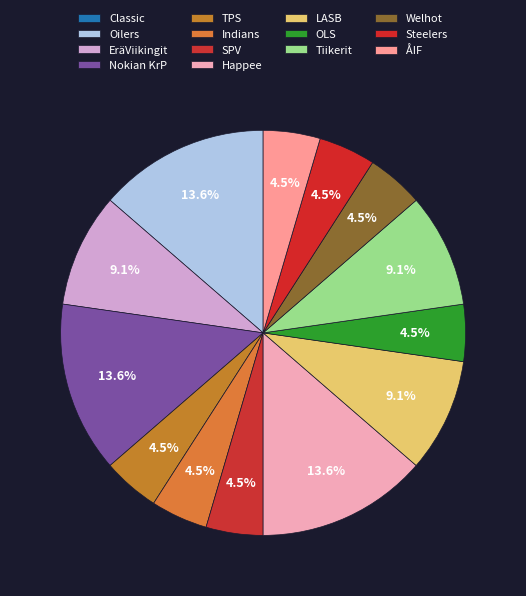

How many segments does this pie chart have?

14